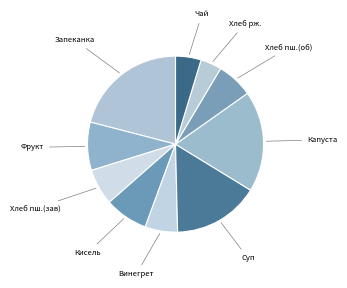

Is Капуста the majority of the pie?

No